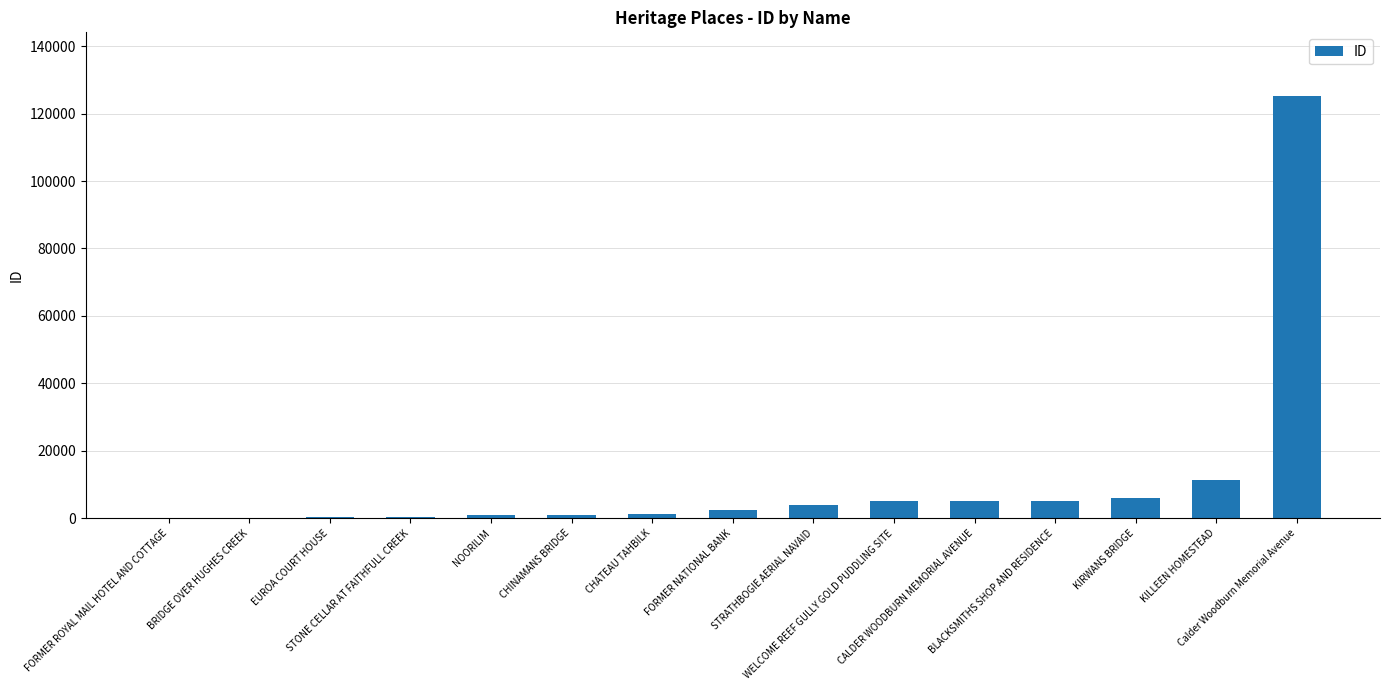

What is the sum of all values?

167997